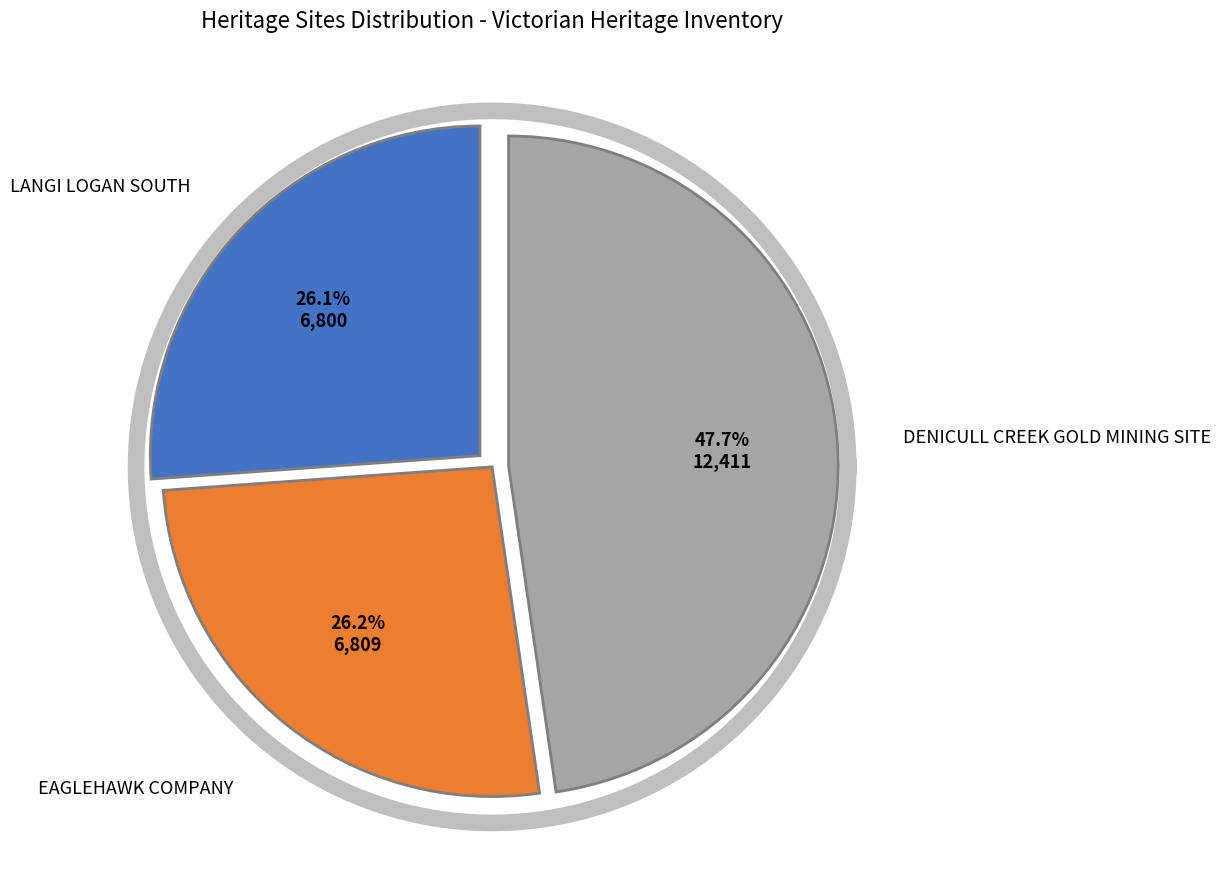

Is it true that LANGI LOGAN SOUTH is 26% of the pie?

True